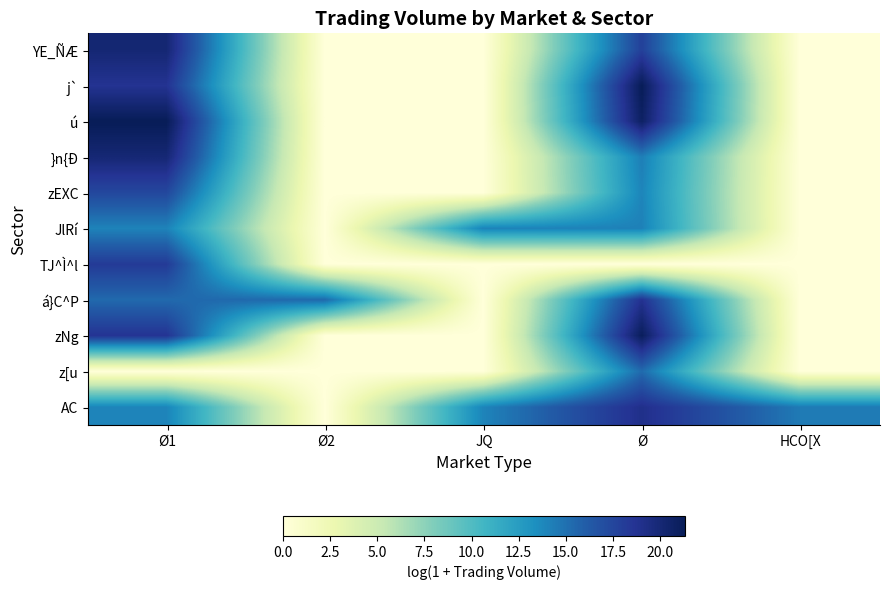

At how many categories does at least one series exceed 9?

5